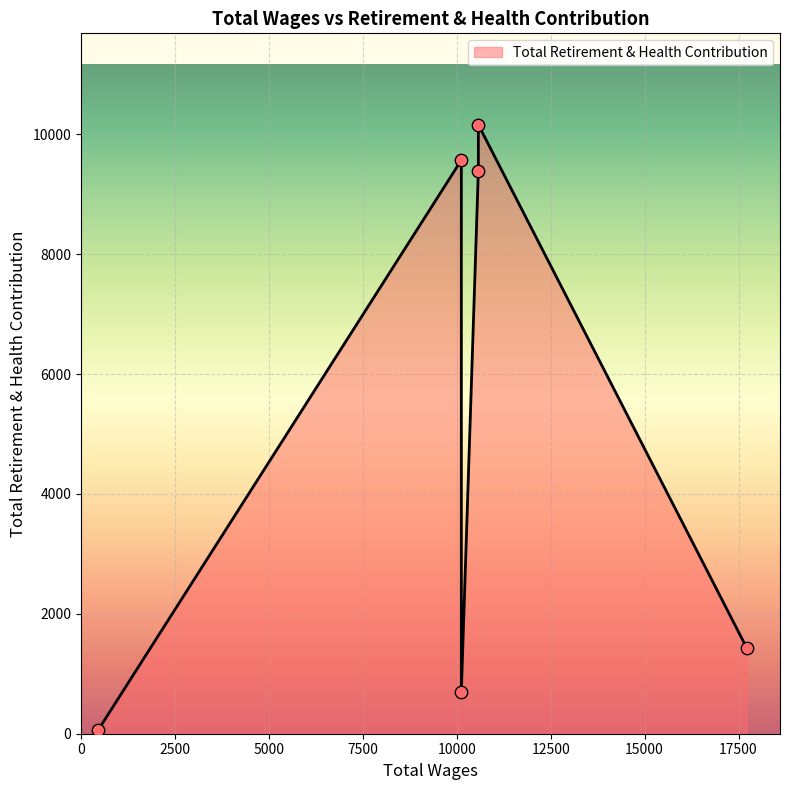

What is the ratio of the value at 10575.0 to the value at 10575.0?

1.1